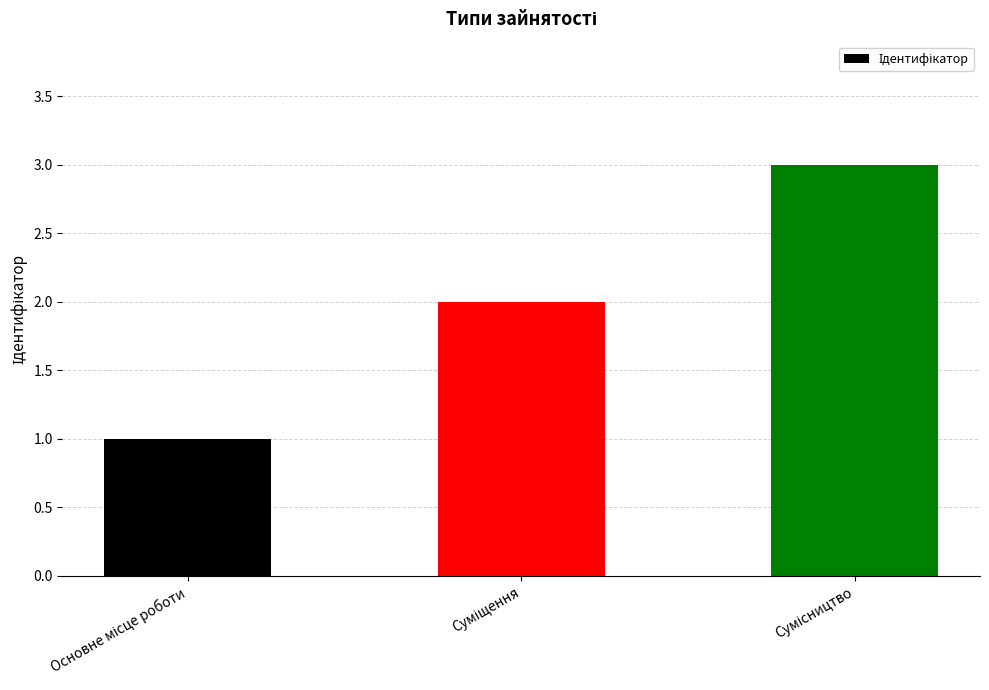

Count the values in the range 1 to 3.

3